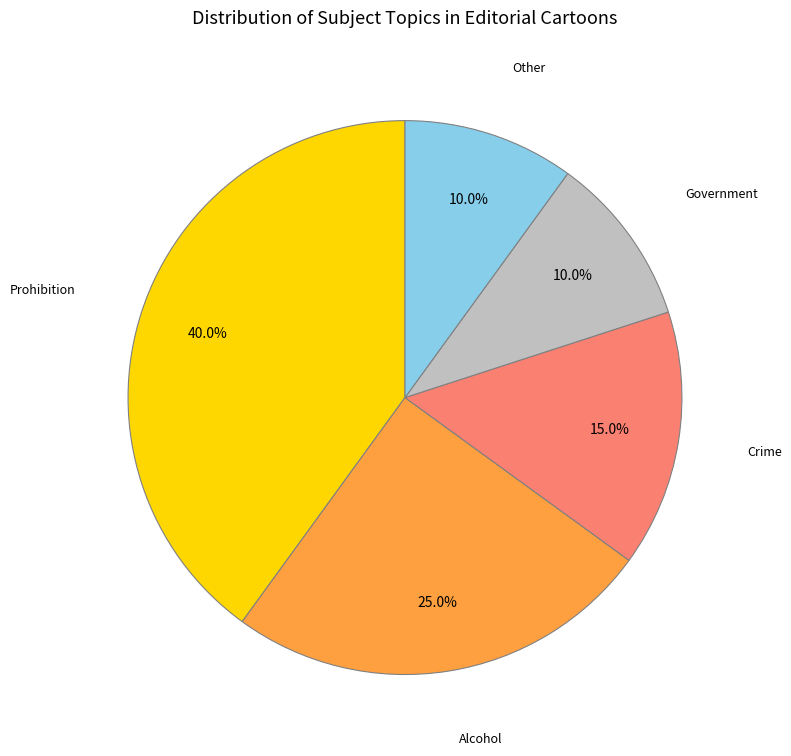

What is the largest slice in the pie chart?

Prohibition